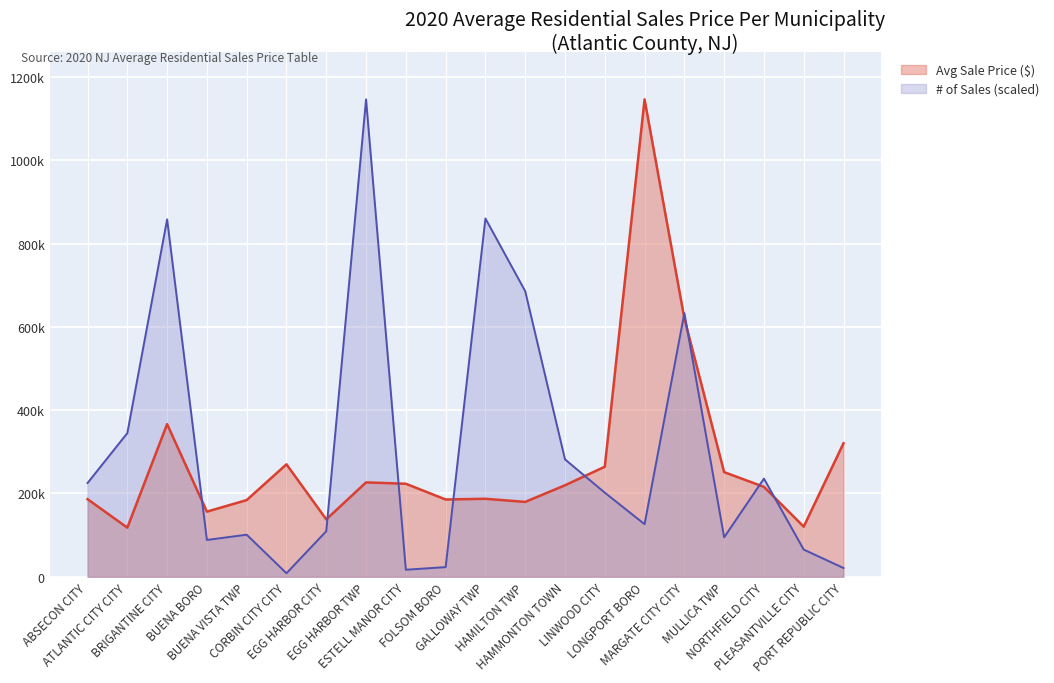

How many lines are shown in the chart?

2